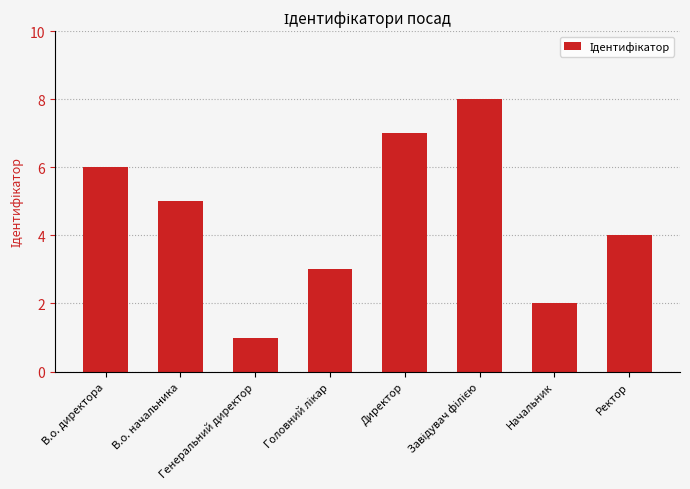

Where does the data first go above 5?

В.о. директора